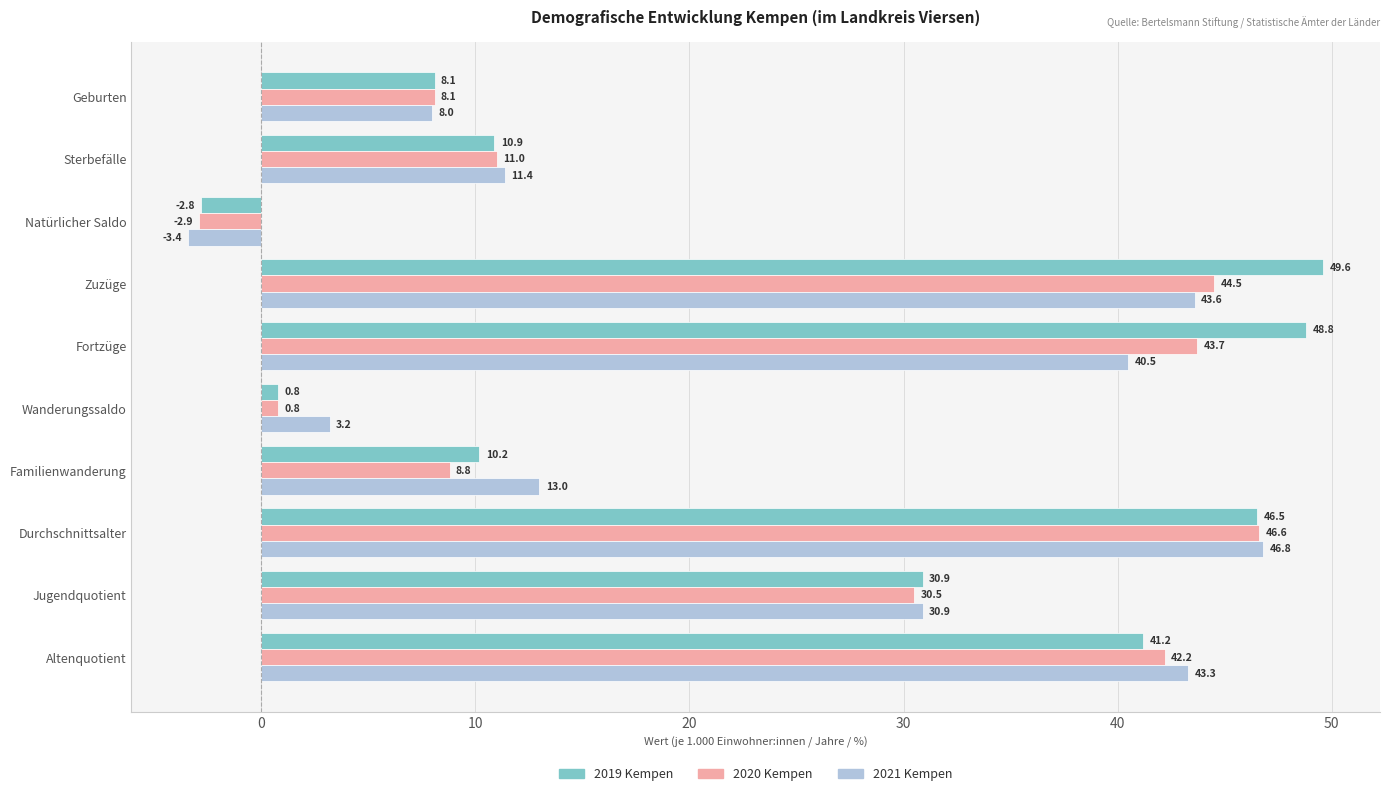

Where is 2019 Kempen nearest to the value 23?

Jugendquotient